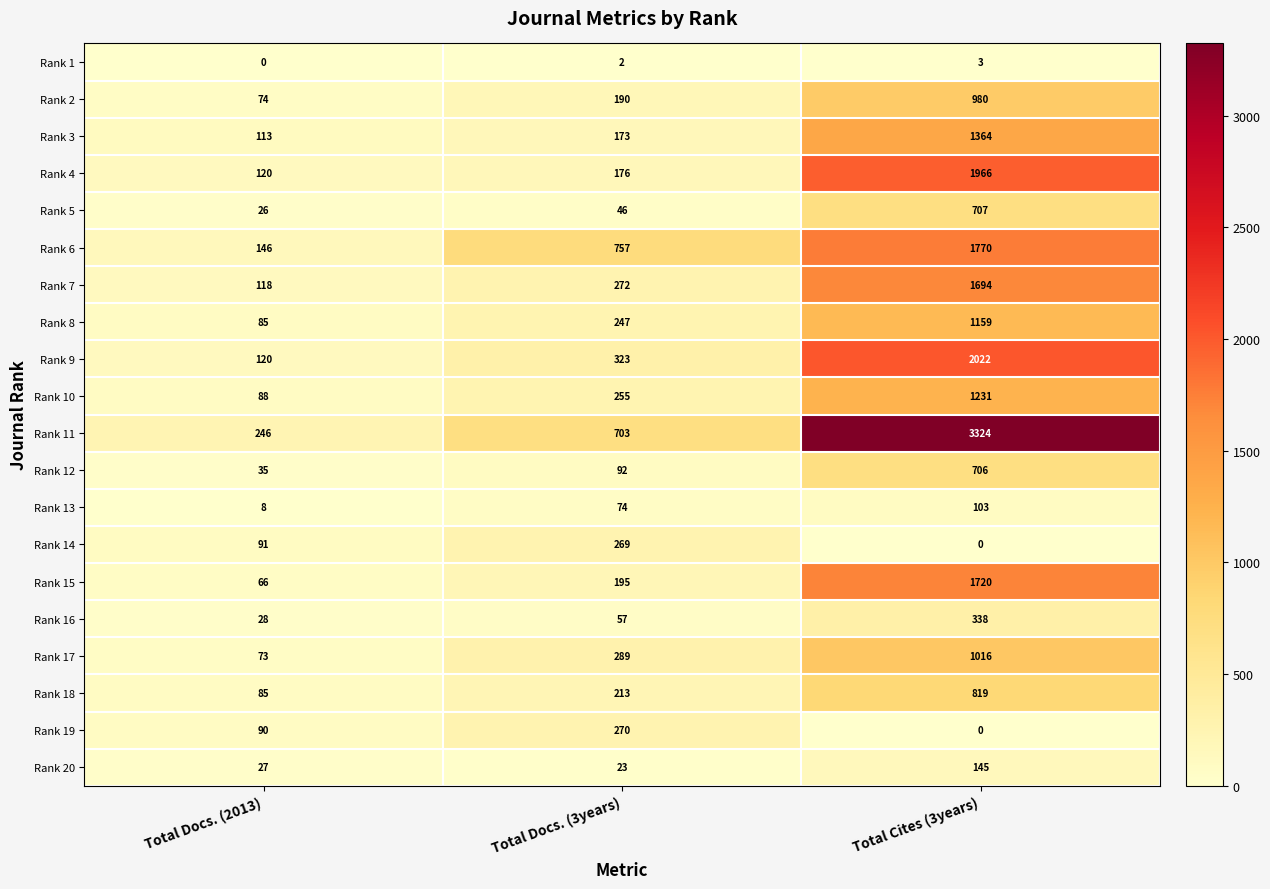

The value of Rank 17 at Total Cites (3years) is 1724. True or false?

False